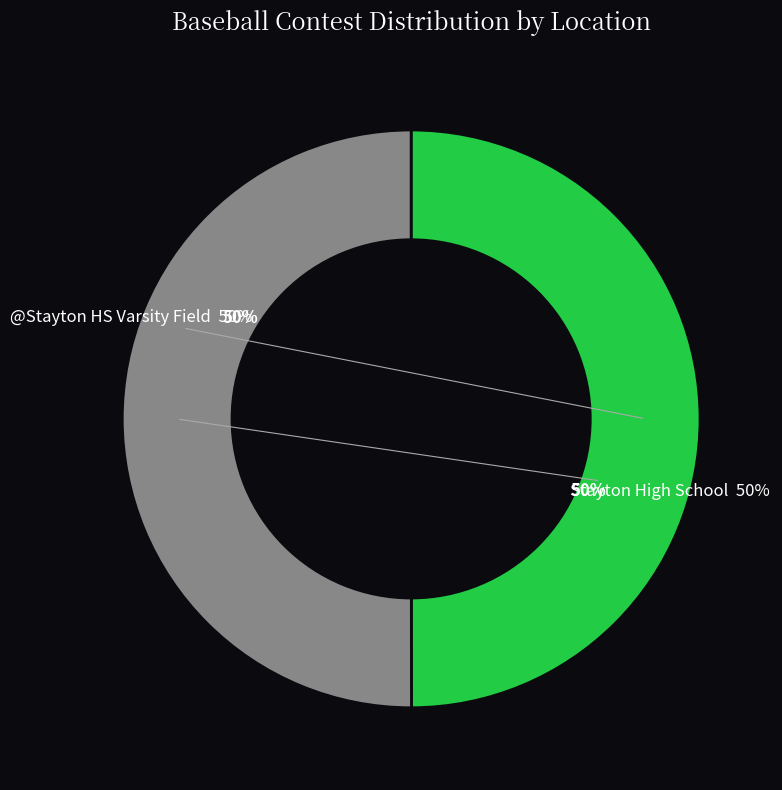

What is the majority slice?

Stayton High School